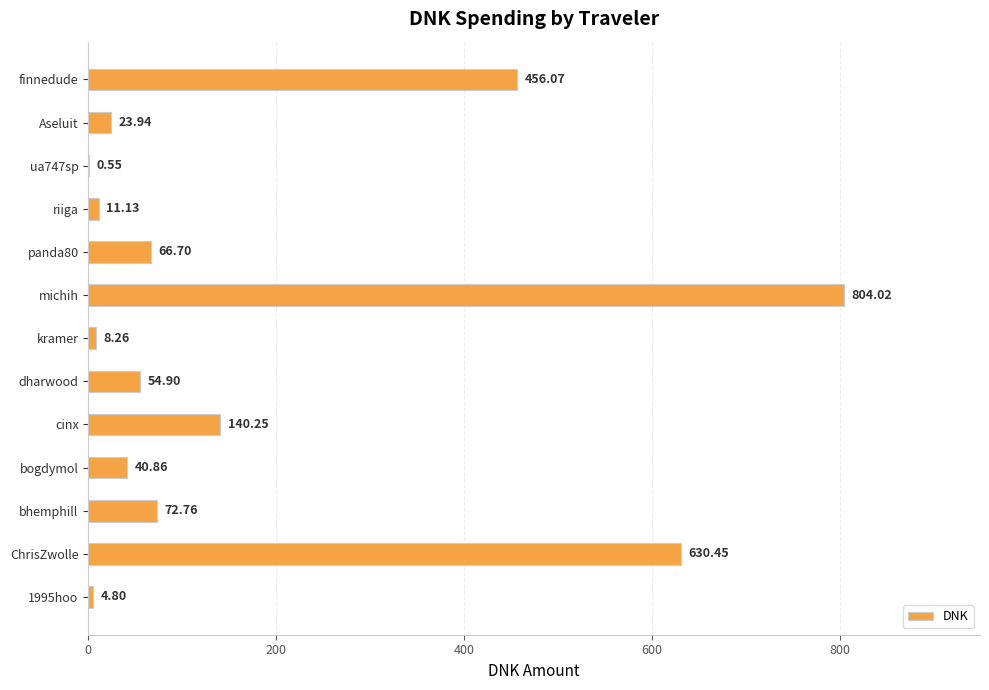

Between riiga and bhemphill, which is larger?

bhemphill